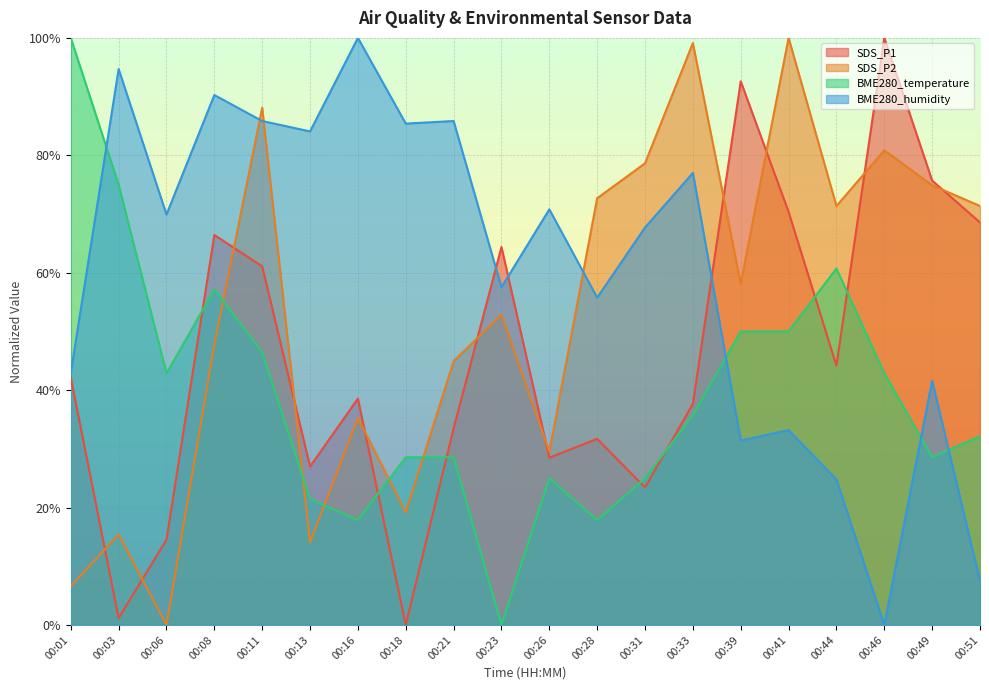

What is the maximum value for SDS_P2?

100.0